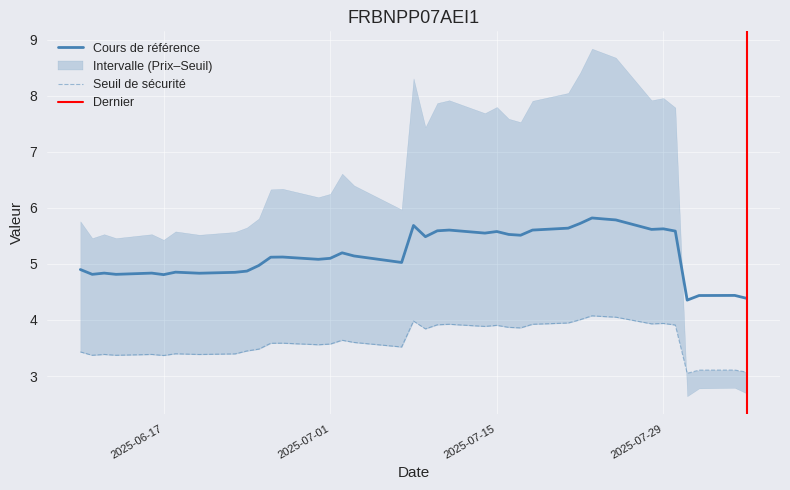

What is the total value across all series at 2025-08-04?

10.3